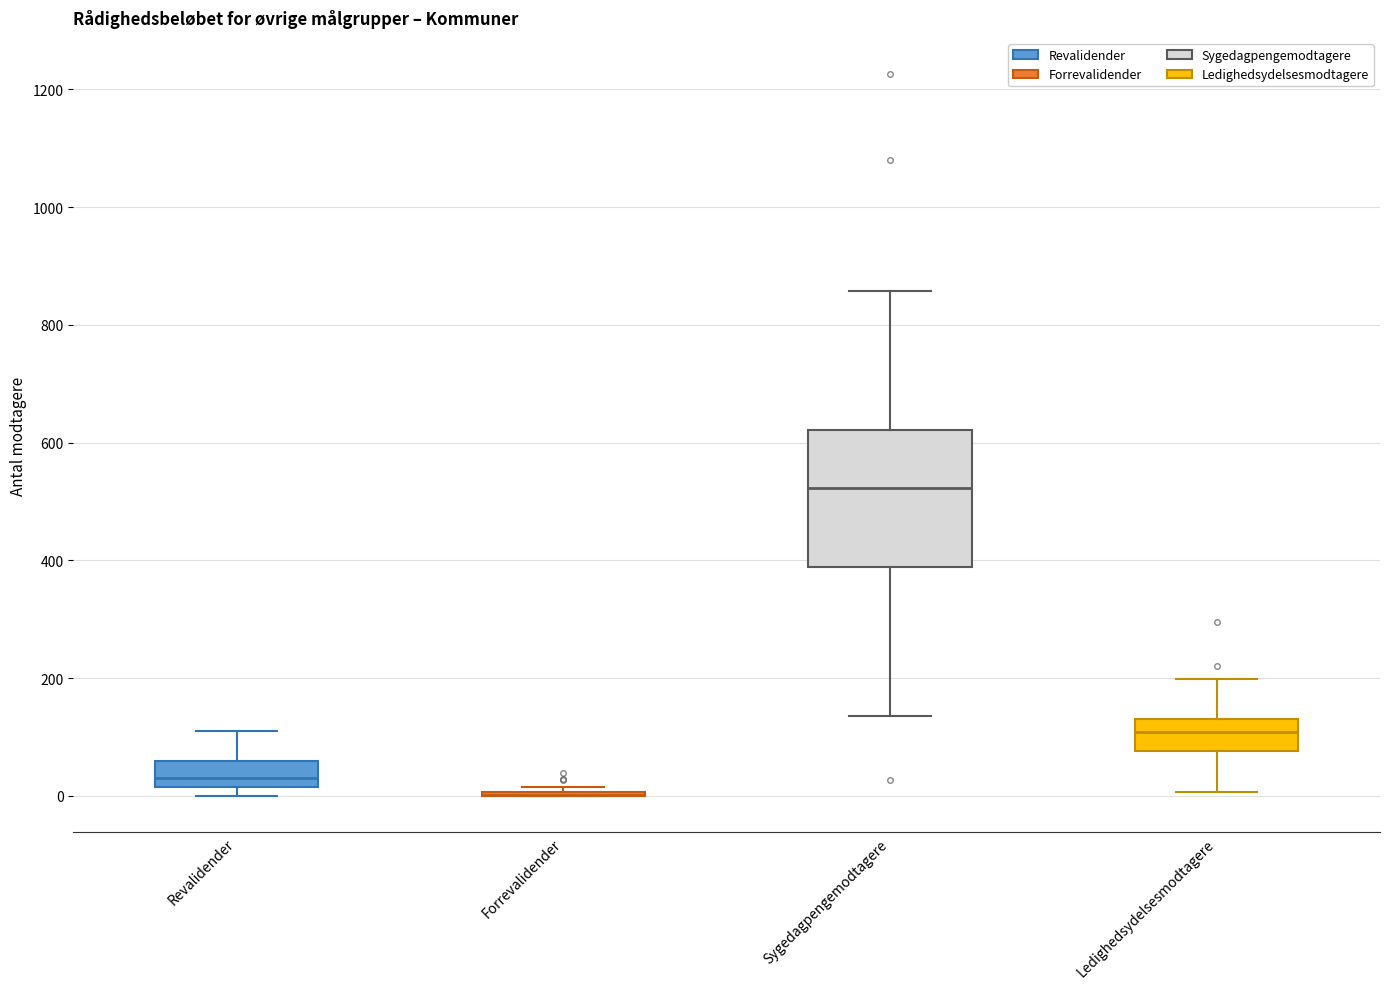

Reading left to right, read every box against the y-axis: the position of its median line, the range the box covers, and the ends of its whiskers. The values are not printed on the chart, so give them approximately, as read against the axis.

Revalidender: median 40, box 20 to 60, whiskers 0 to 120
Forrevalidender: box collapsed to a line at 0, whiskers 0 to 20
Sygedagpengemodtagere: median 520, box 380 to 620, whiskers 140 to 860
Ledighedsydelsesmodtagere: median 100, box 80 to 140, whiskers 0 to 200